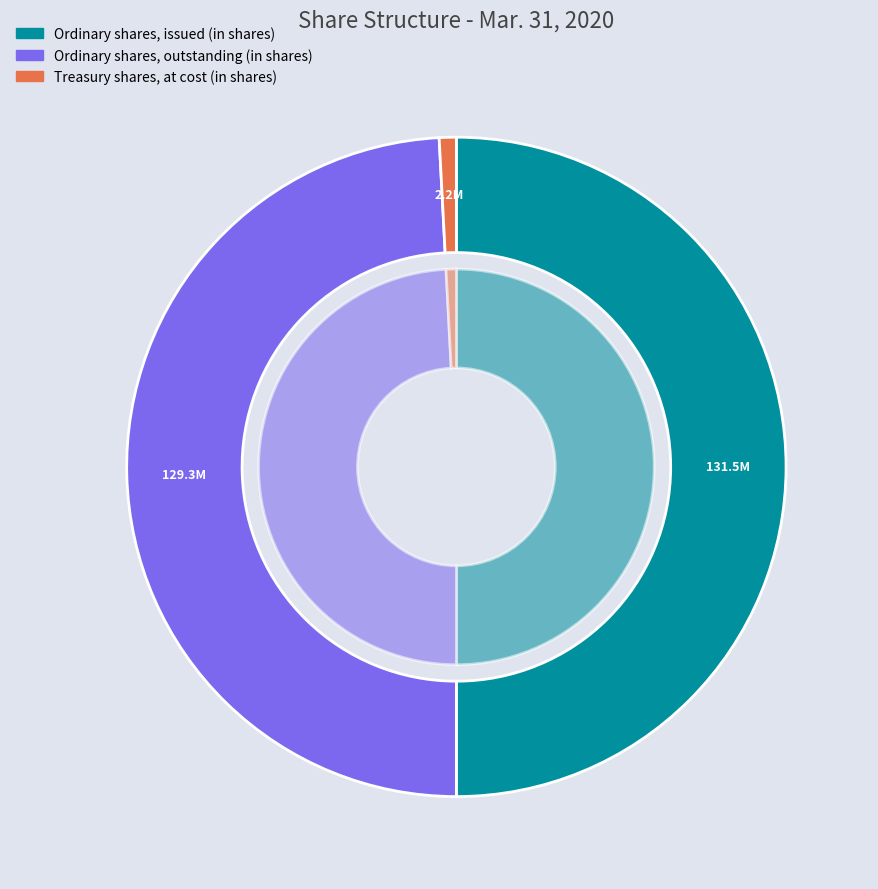

True or false: Ordinary shares, outstanding (in shares) accounts for 64% of the total.

False